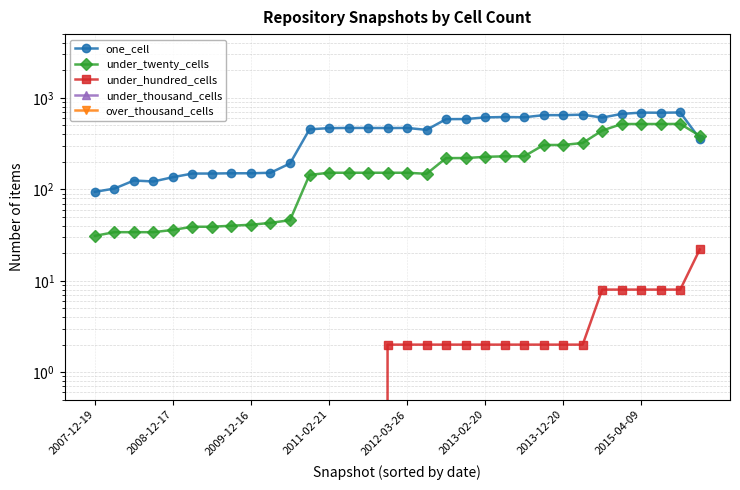

True or false: under_twenty_cells and under_thousand_cells intersect in this chart.

False